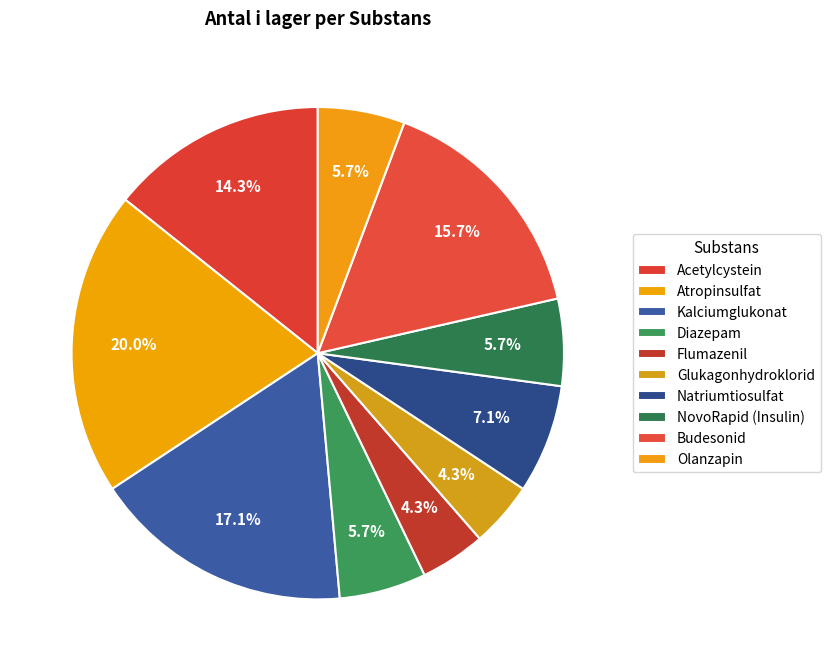

Which slice is the smallest?

Flumazenil